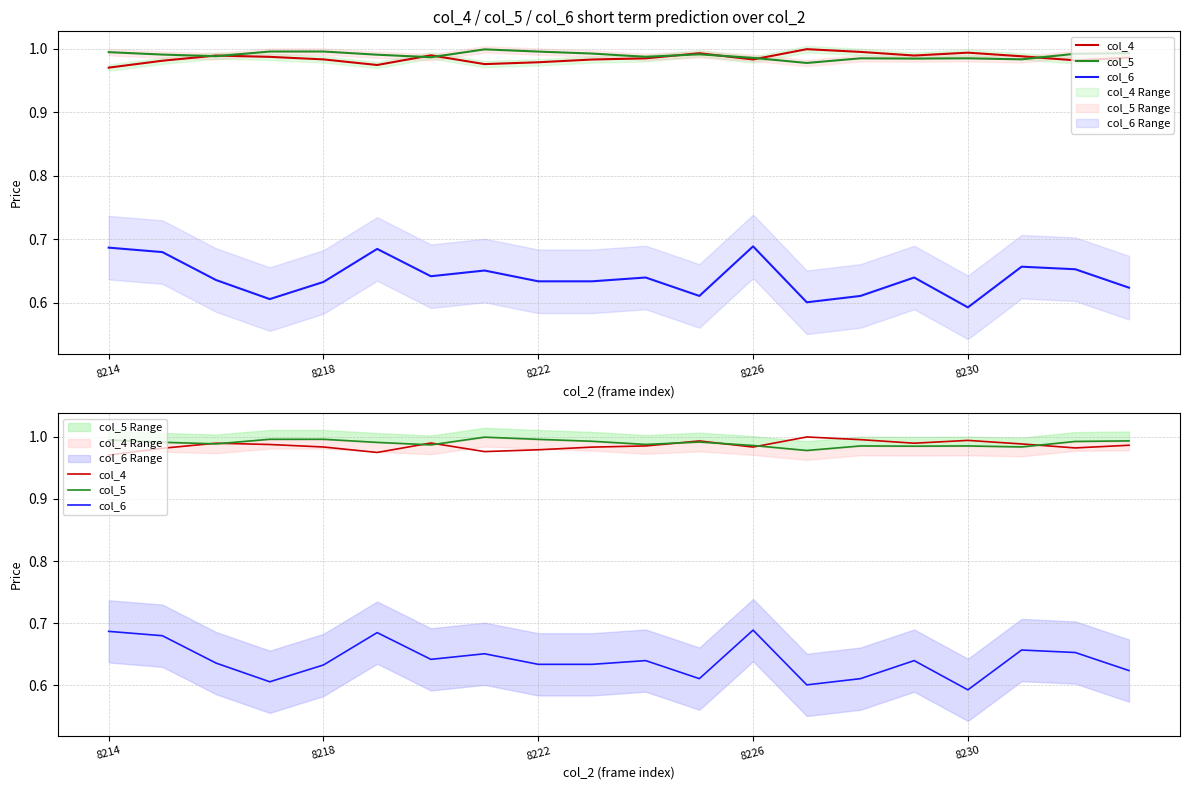

True or false: col_6 has a value of 0.8 at 8222.

False